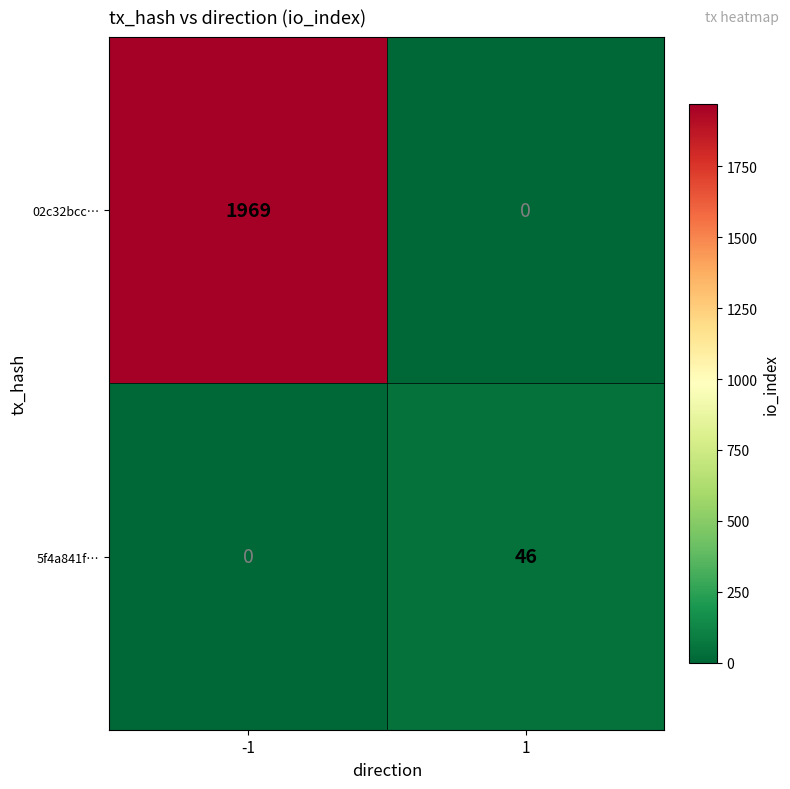

True or false: 02c32bcc… has a value of 1969 at -1.

True